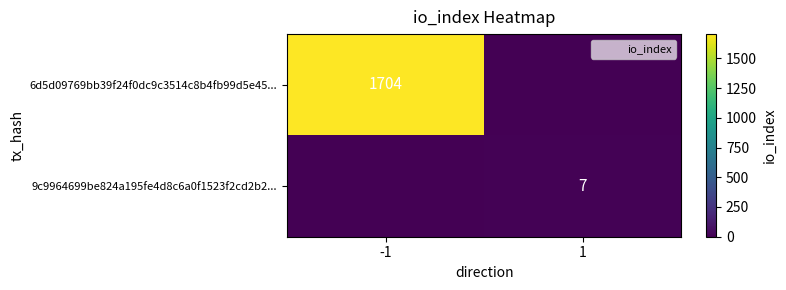

Which series has the largest total across all categories?

6d5d09769bb39f24f0dc9c3514c8b4fb99d5e45...